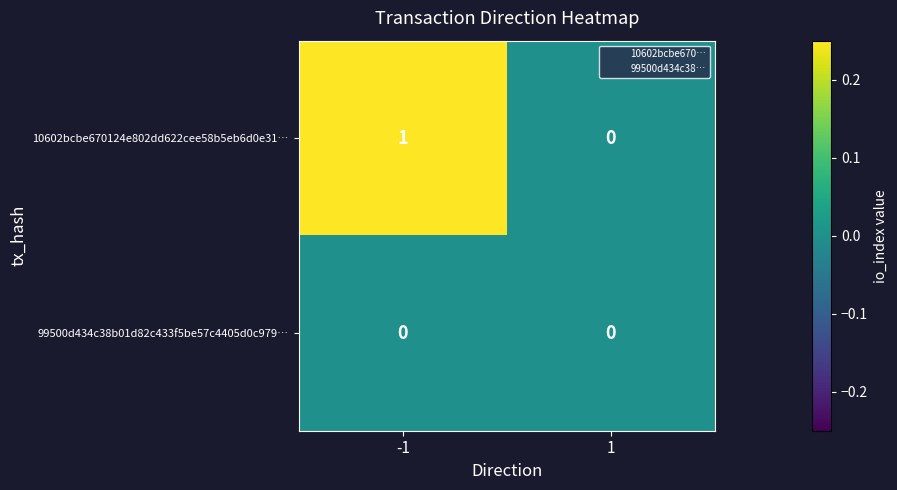

At which category is the sum across all series the highest?

-1